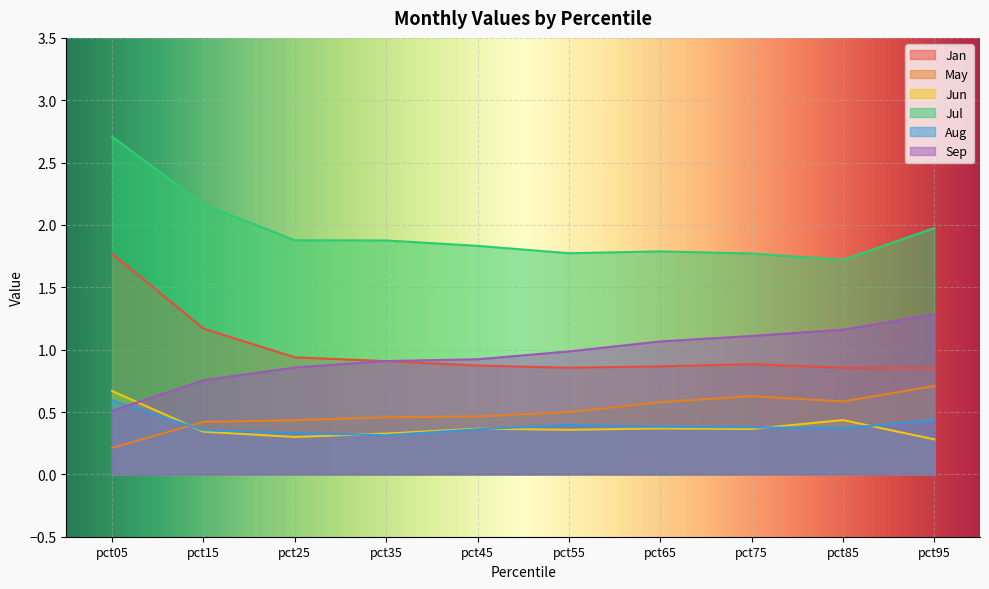

What is the difference between the maximum and minimum values in the May series?

0.5